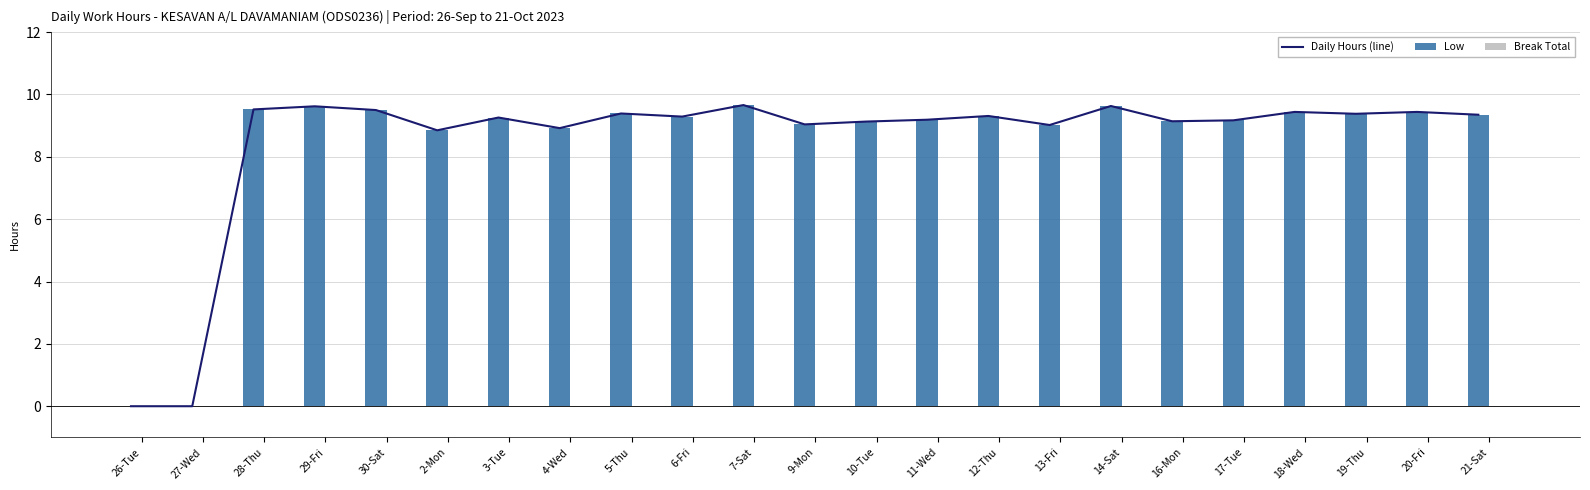

How many data points in Low are above 9?

19